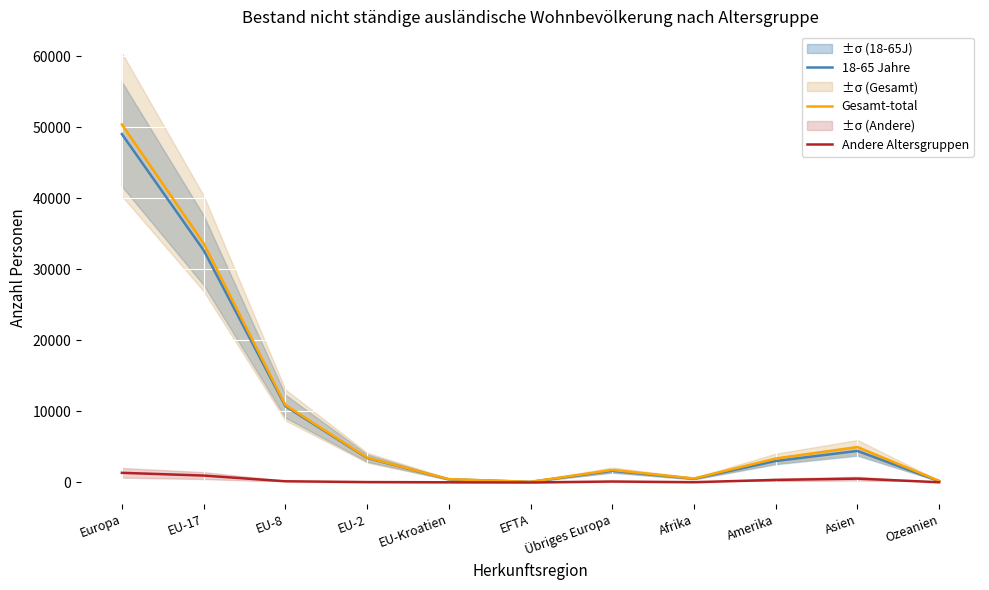

True or false: 18-65 Jahre has a value of 10748 at EU-8.

True